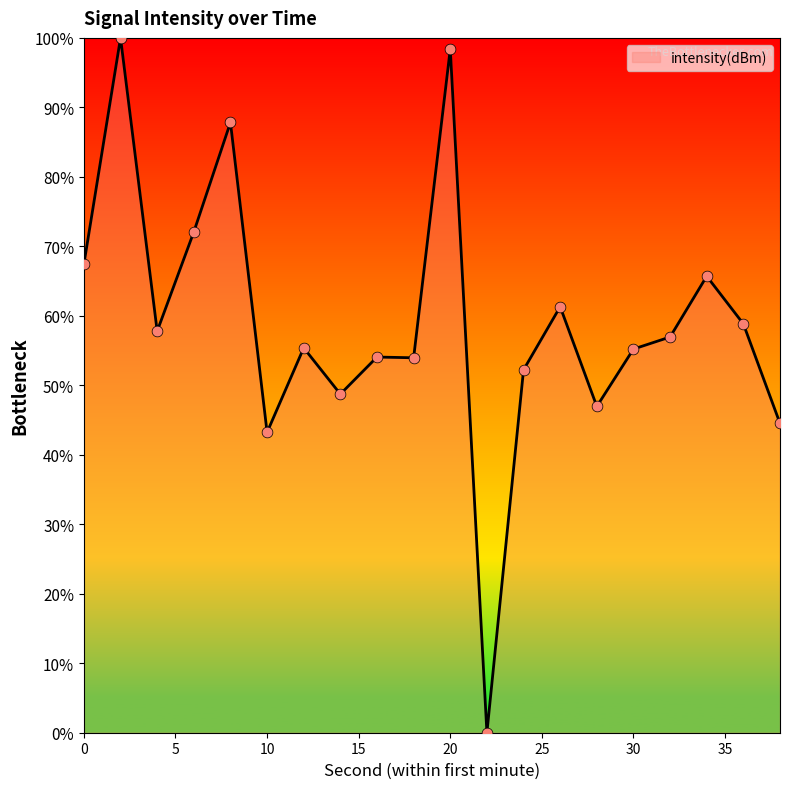

What is the difference between the maximum and minimum values?

100.0